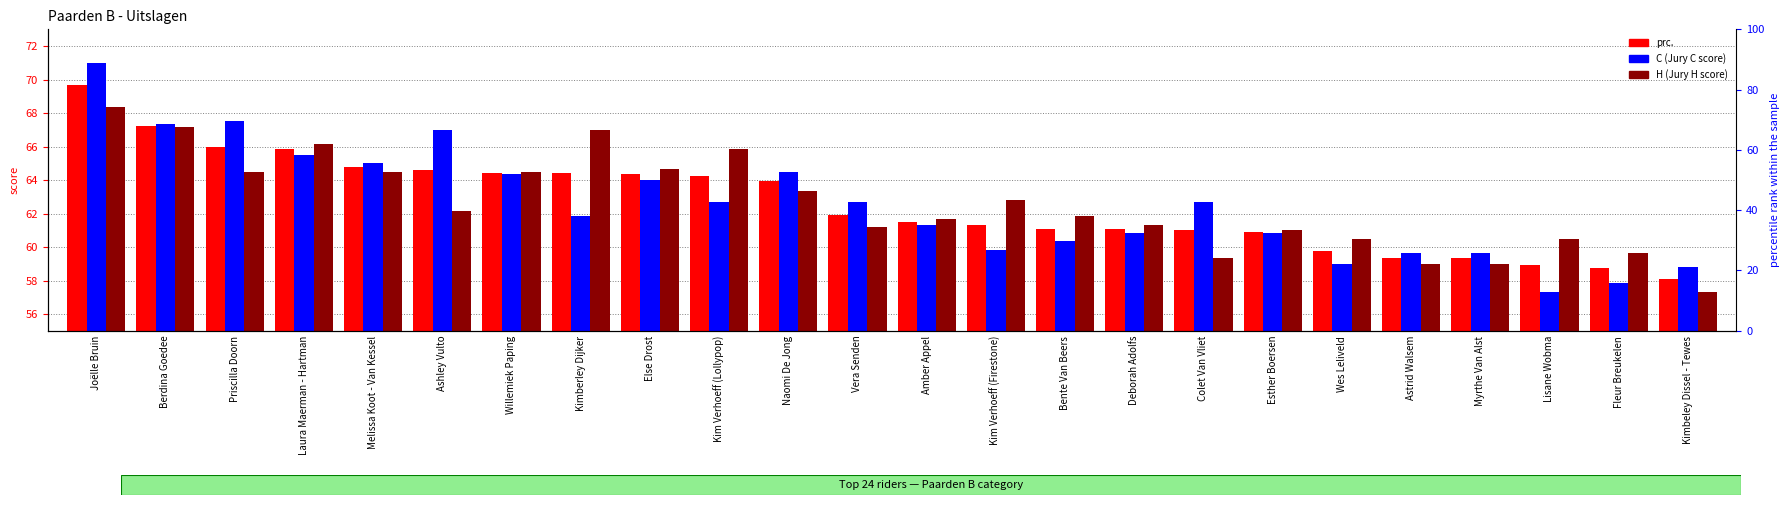

At which category does the chart reach its minimum across all series?

Lisane Wobma